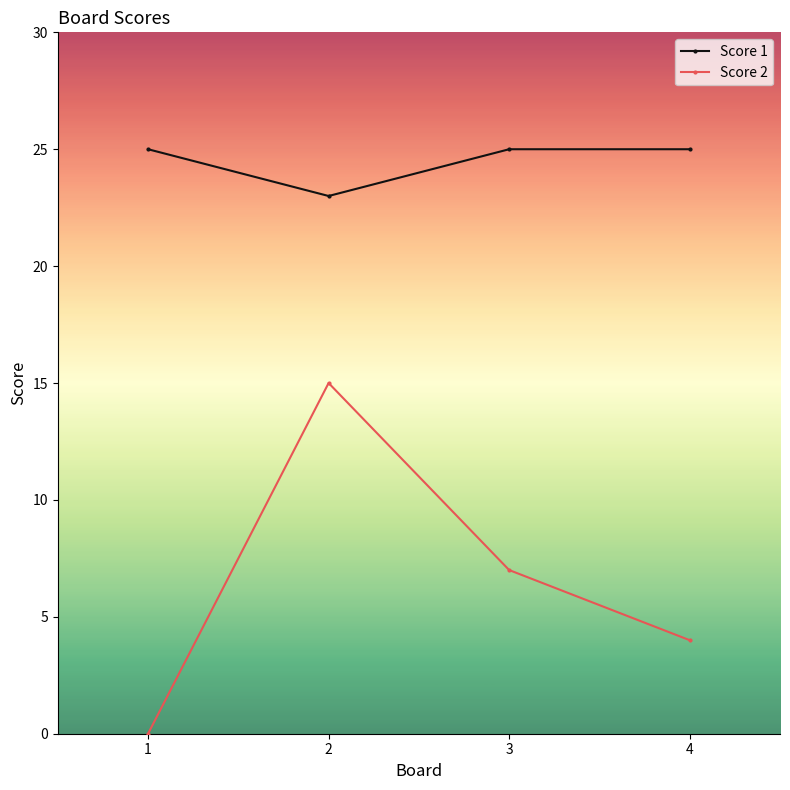

Rank the series at 1 from highest to lowest value.

Score 1, Score 2